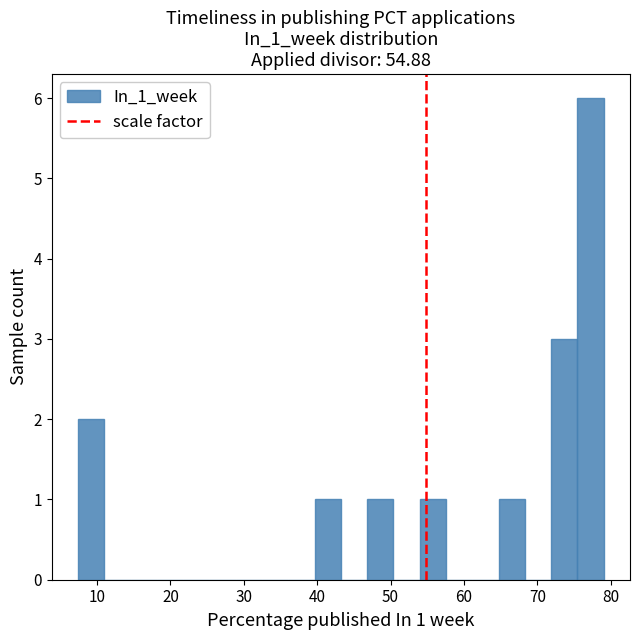

Around what value on the x-axis is the tallest bar? Give the approximate position of its centre, as read against the axis.

77